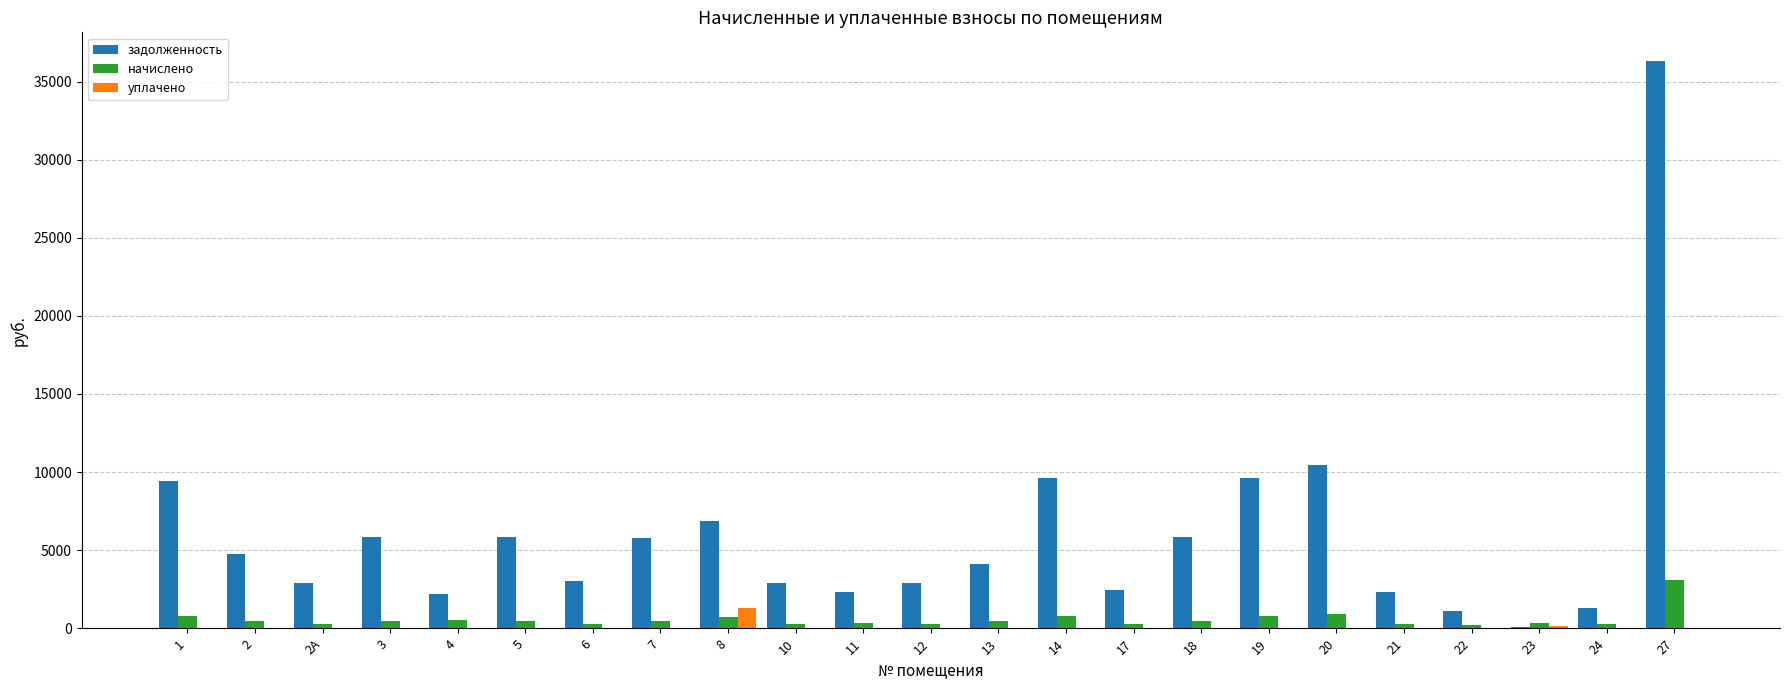

Which series has the largest total across all categories?

задолженность